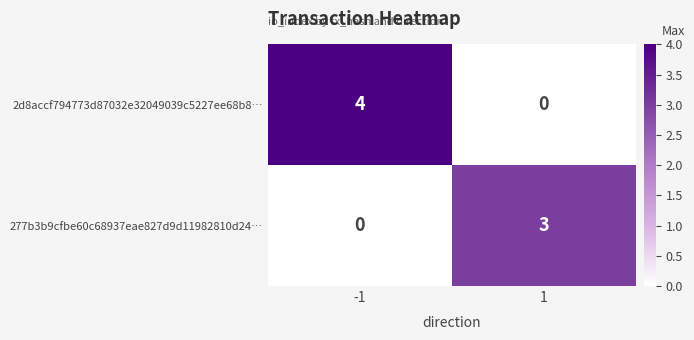

Reading right to left, extract all data points from this chart.

2d8accf794773d87032e32049039c5227ee68b8…: 0	4
277b3b9cfbe60c68937eae827d9d11982810d24…: 3	0